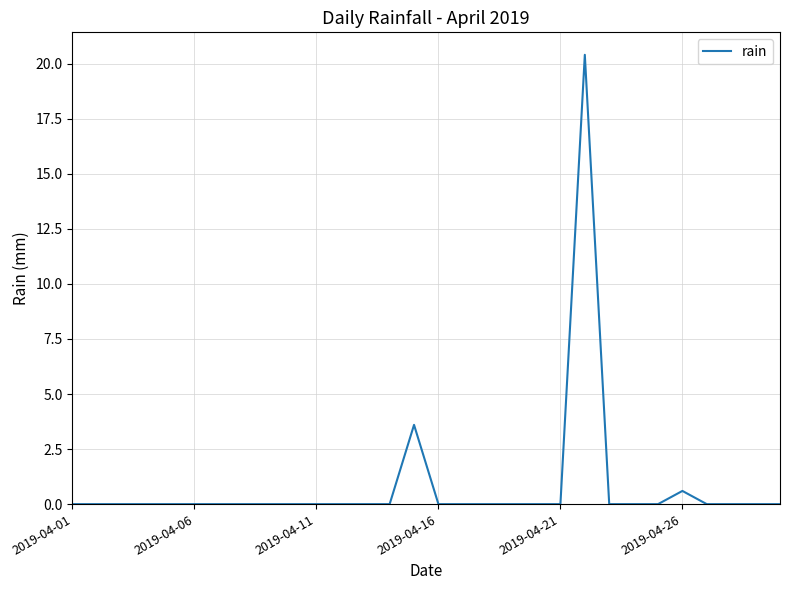

What is the average value?

0.8